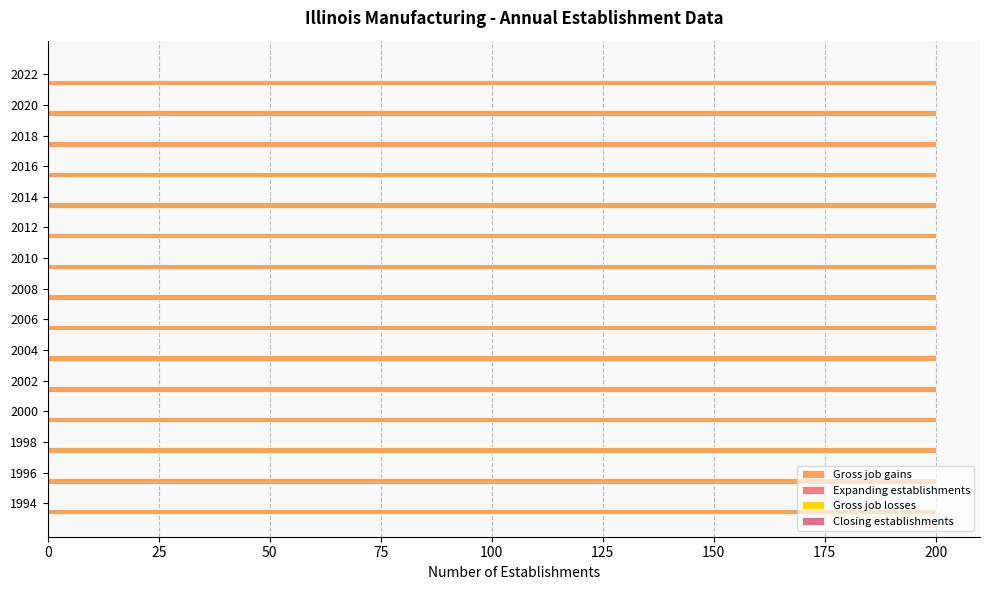

Is it true that Gross job losses equals 0 at 2006?

True